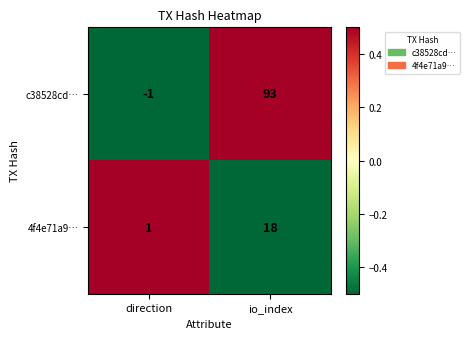

At which label is c38528cd… closest to 46?

direction